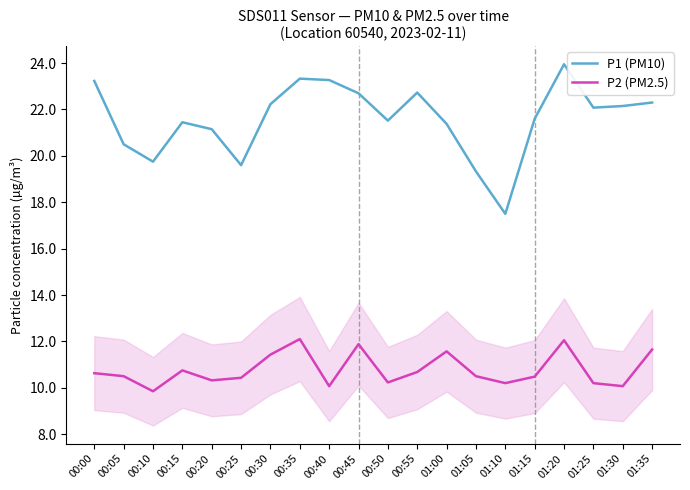

How many interior local valleys does the P2 (PM2.5) series have?

6